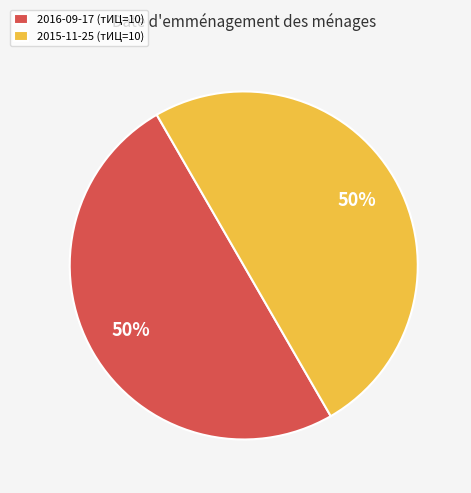

Is the sum of 2015-11-25 (тИЦ=10) and 2016-09-17 (тИЦ=10) greater than half?

Yes